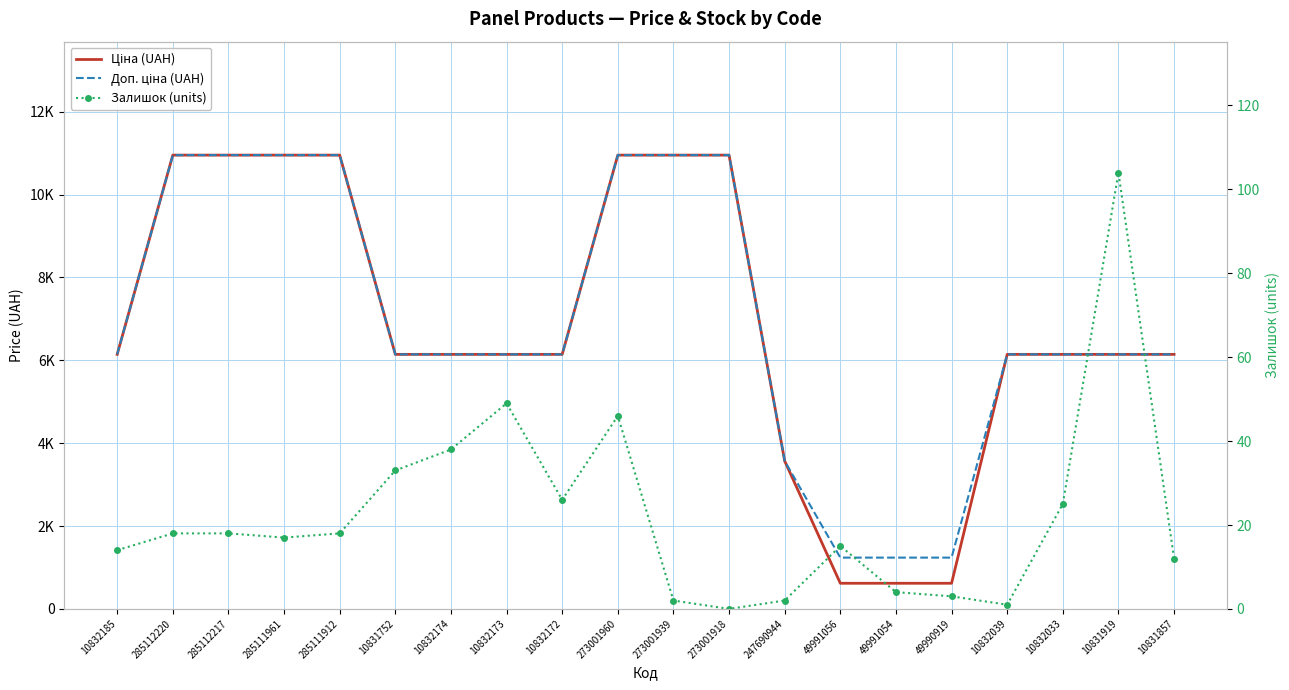

At which category does Залишок (units) reach its first local peak?

10832173